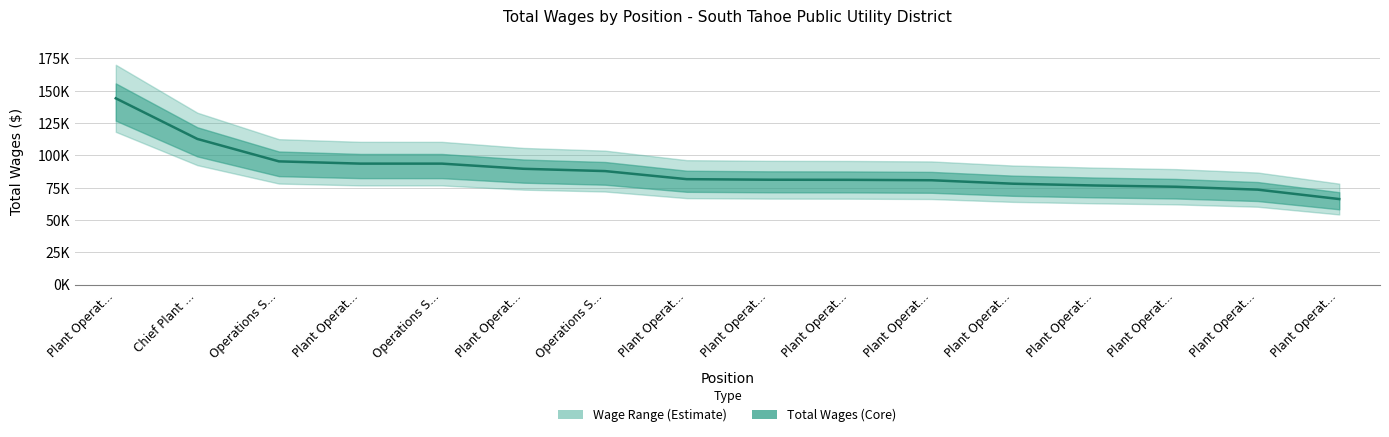

Rank the categories by value from highest to lowest.

Plant Operat..., Chief Plant ..., Operations S..., Plant Operat..., Operations S..., Plant Operat..., Operations S..., Plant Operat..., Plant Operat..., Plant Operat..., Plant Operat..., Plant Operat..., Plant Operat..., Plant Operat..., Plant Operat..., Plant Operat...